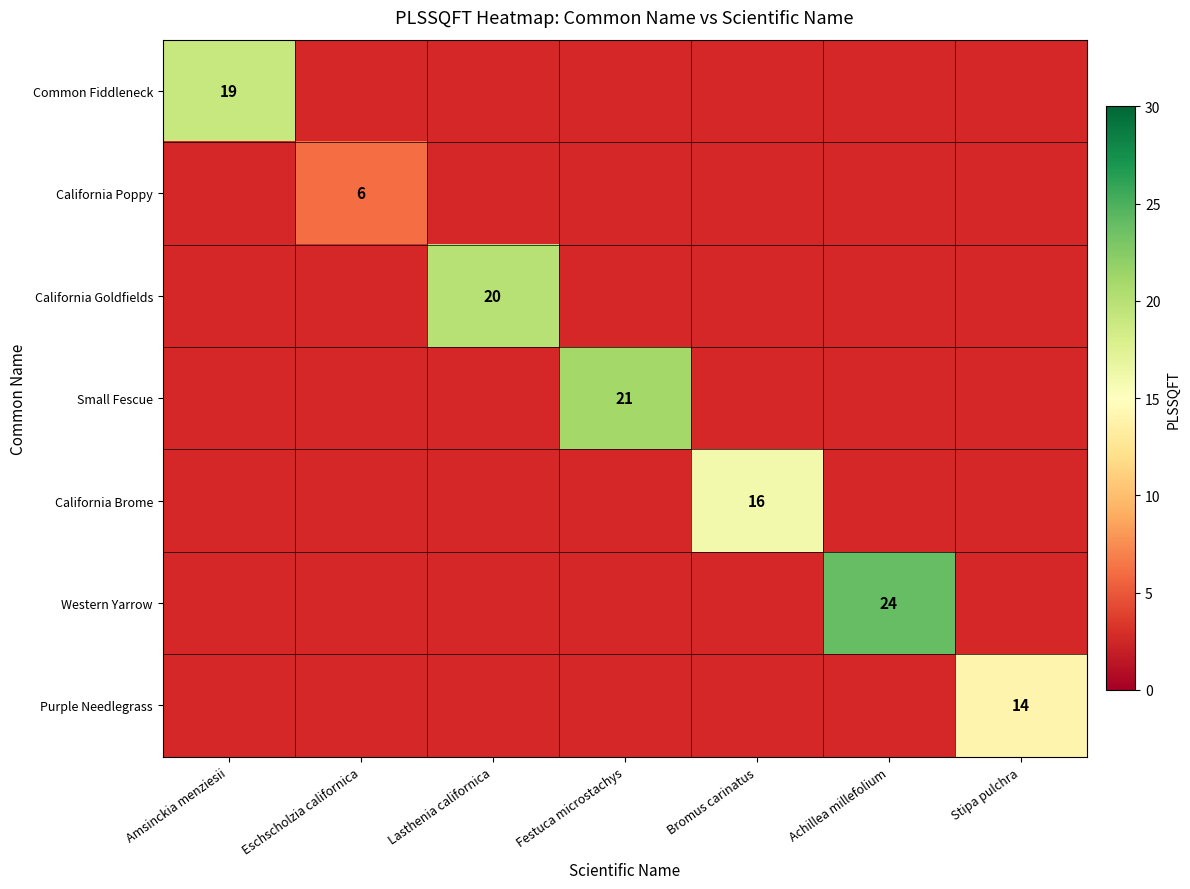

True or false: California Brome has a value of 16 at Bromus carinatus.

True